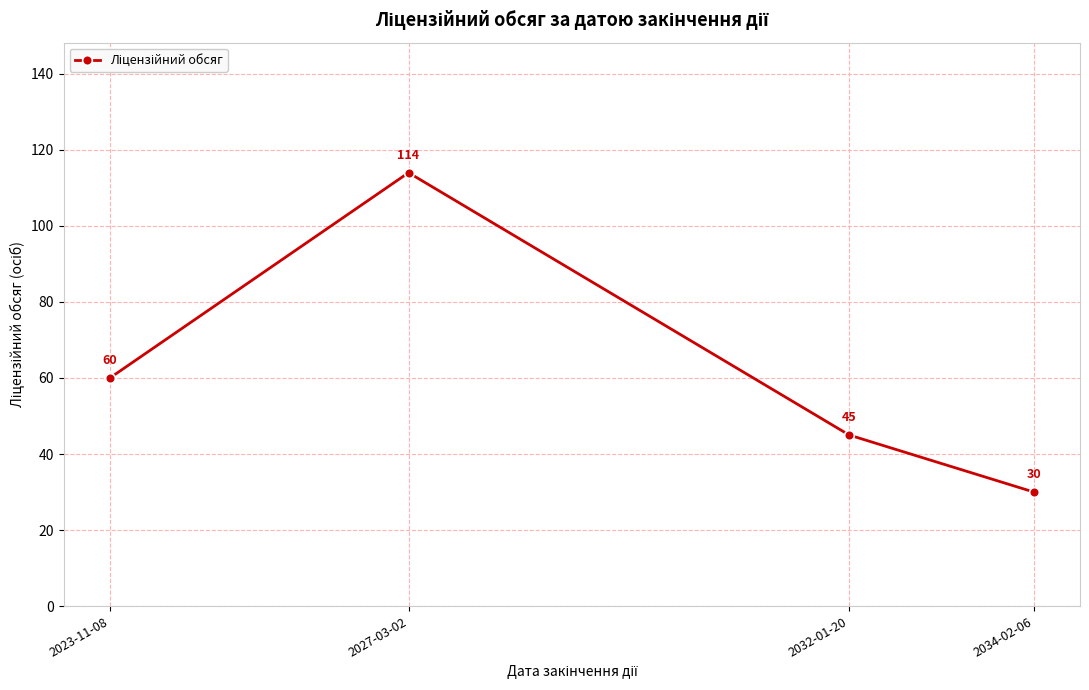

What is the sum of the values at 2034-02-06 and 2027-03-02?

144